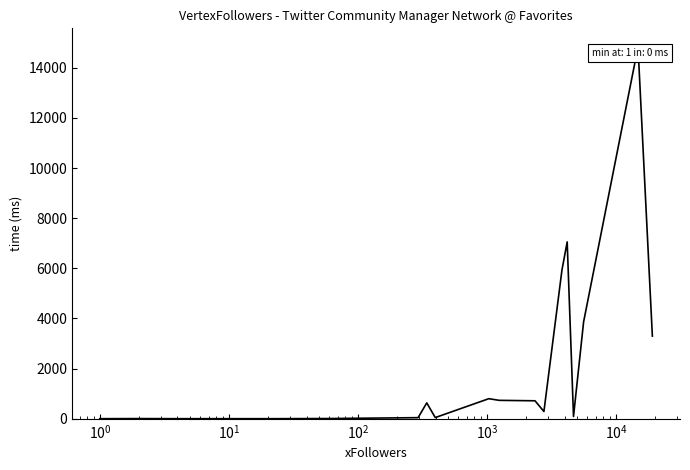

What is the sum of all values?

38327